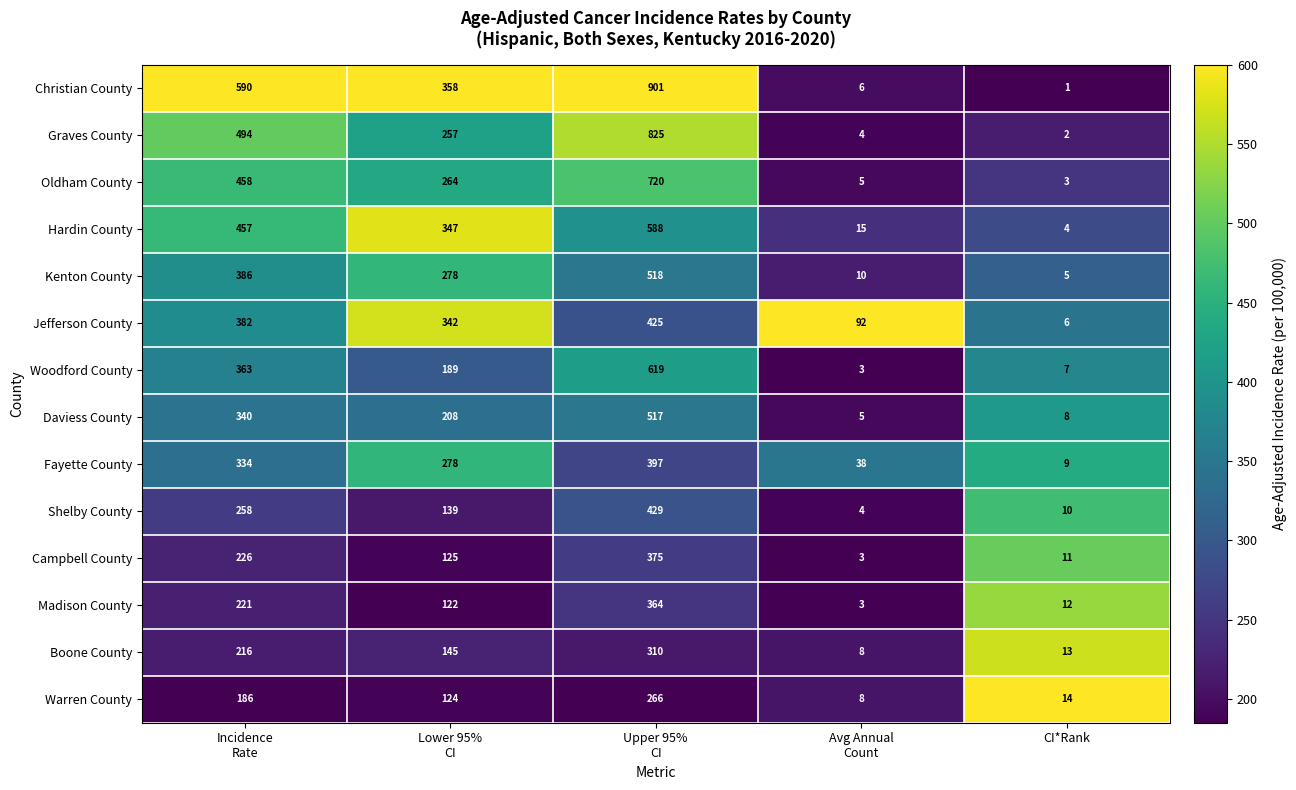

At Incidence
Rate, list the series in order from largest to smallest.

Christian County, Graves County, Oldham County, Hardin County, Kenton County, Jefferson County, Woodford County, Daviess County, Fayette County, Shelby County, Campbell County, Madison County, Boone County, Warren County